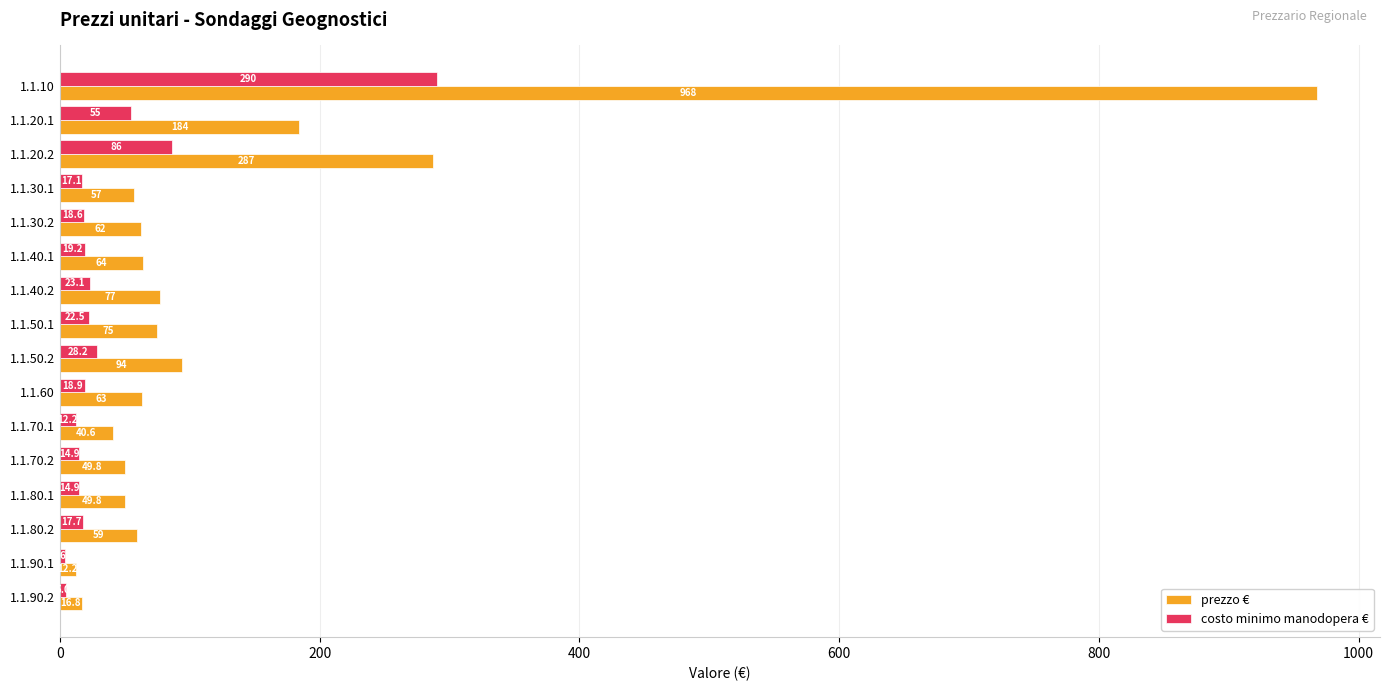

List the series in order of their overall mean, lowest first.

costo minimo manodopera €, prezzo €